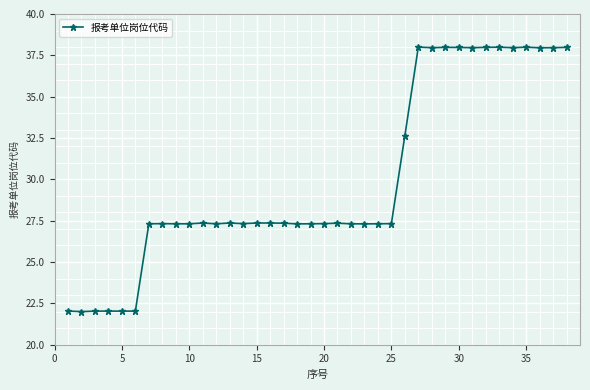

What is the average value?

30.0